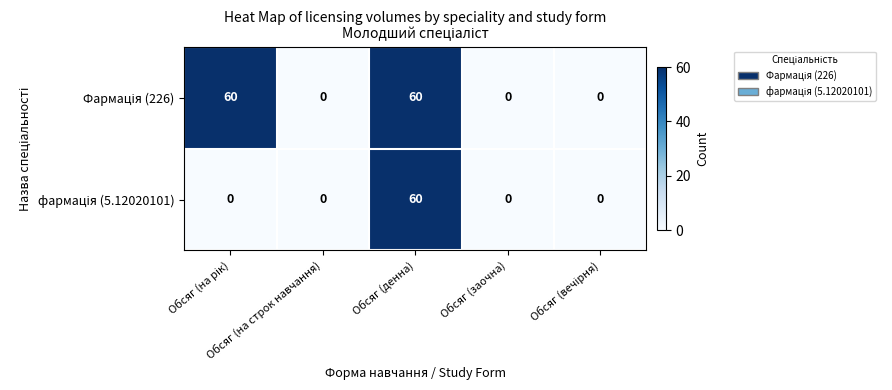

Rank the series by their average value, from highest to lowest.

Фармація (226), фармація (5.12020101)